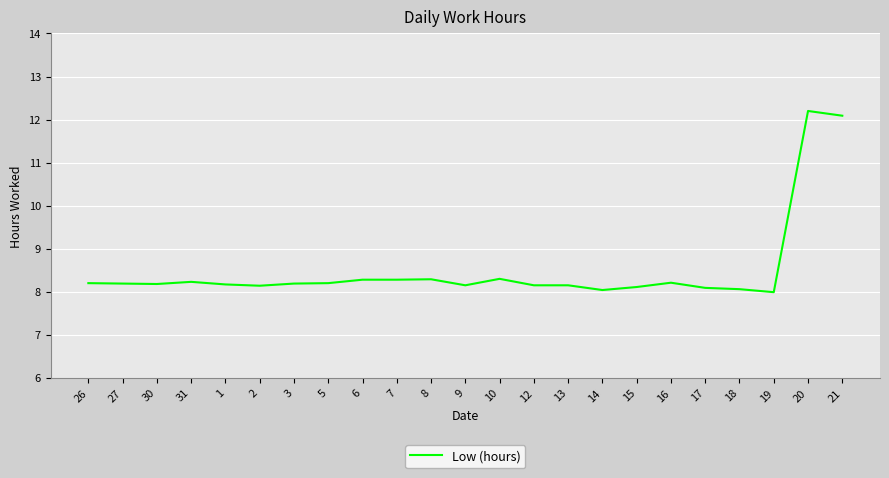

What is the smallest value displayed?

8.0